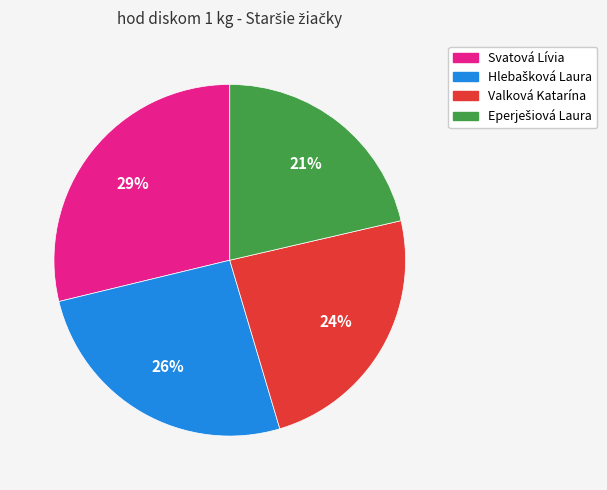

The Valková Katarína slice represents 18% of the pie. True or false?

False